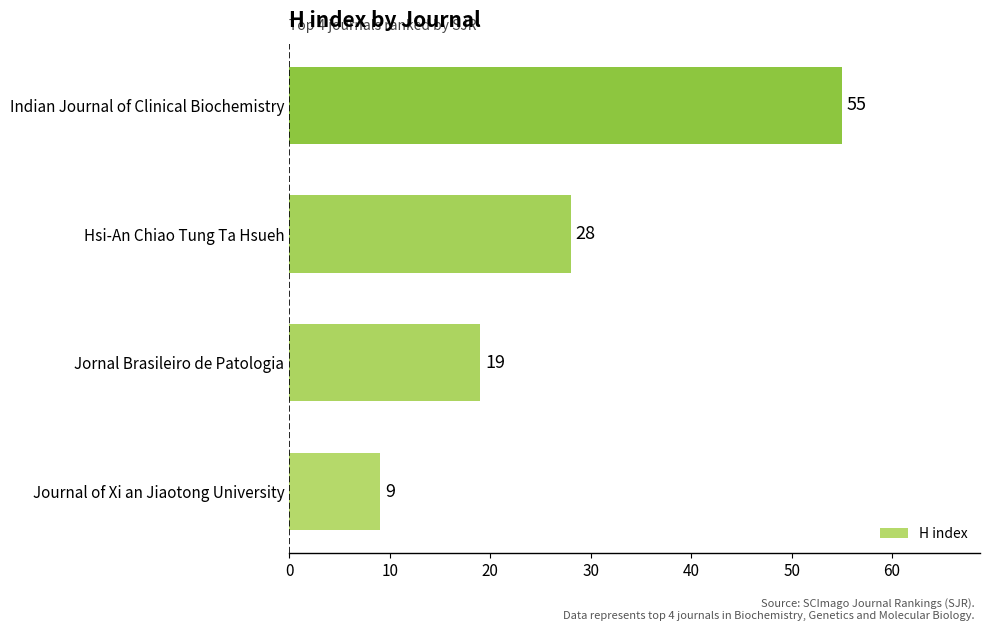

What is the sum of all values?

111